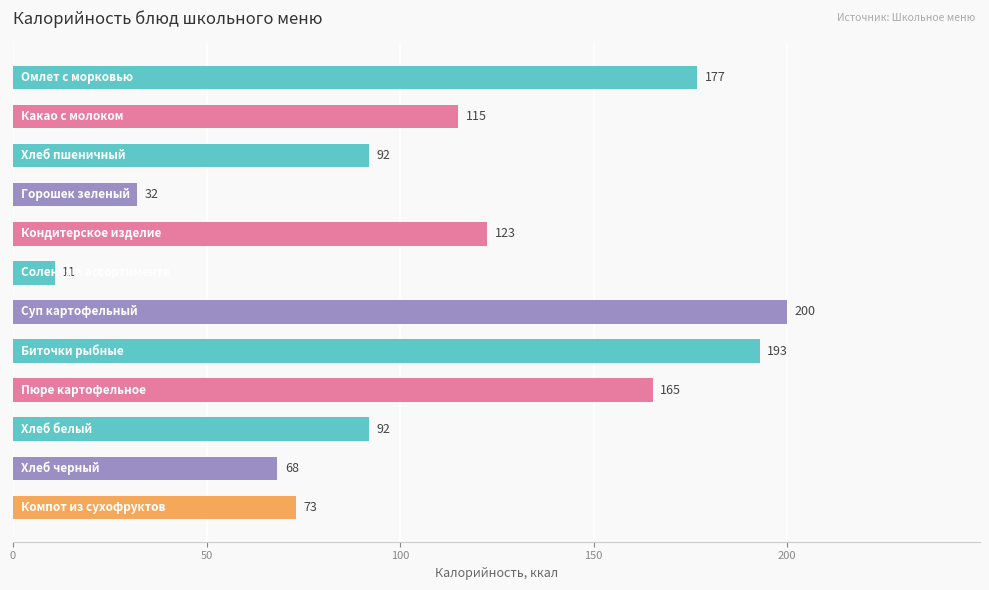

What is the value of the 8th bar from the top?

192.9